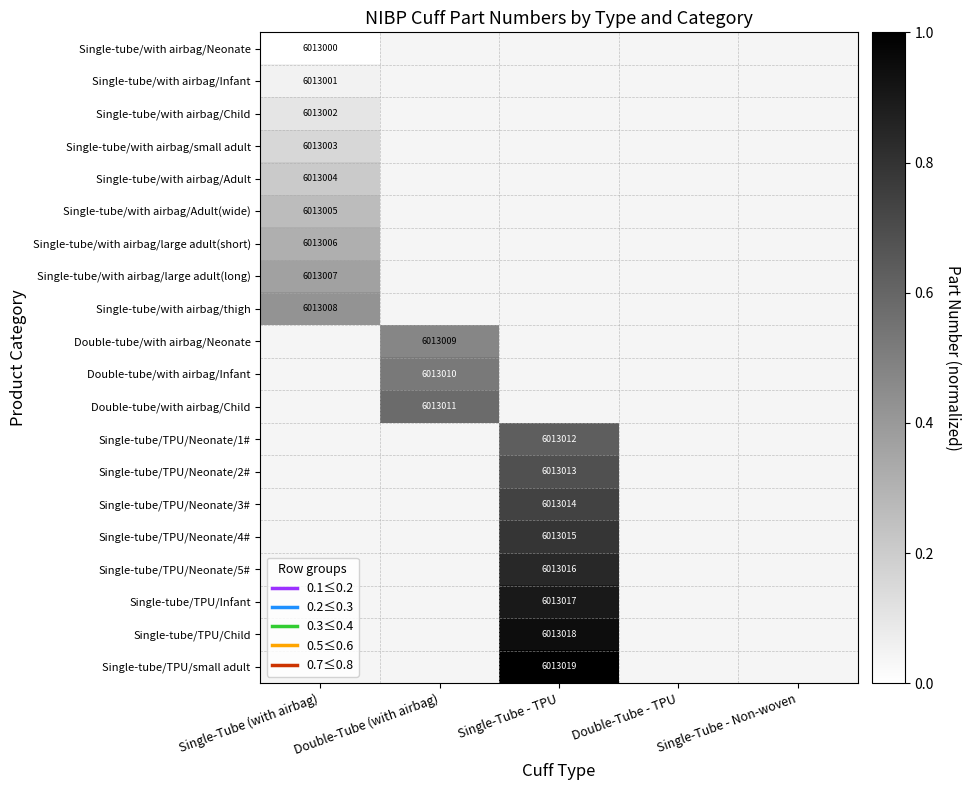

How many values in Single-tube/with airbag/Infant are above zero?

1